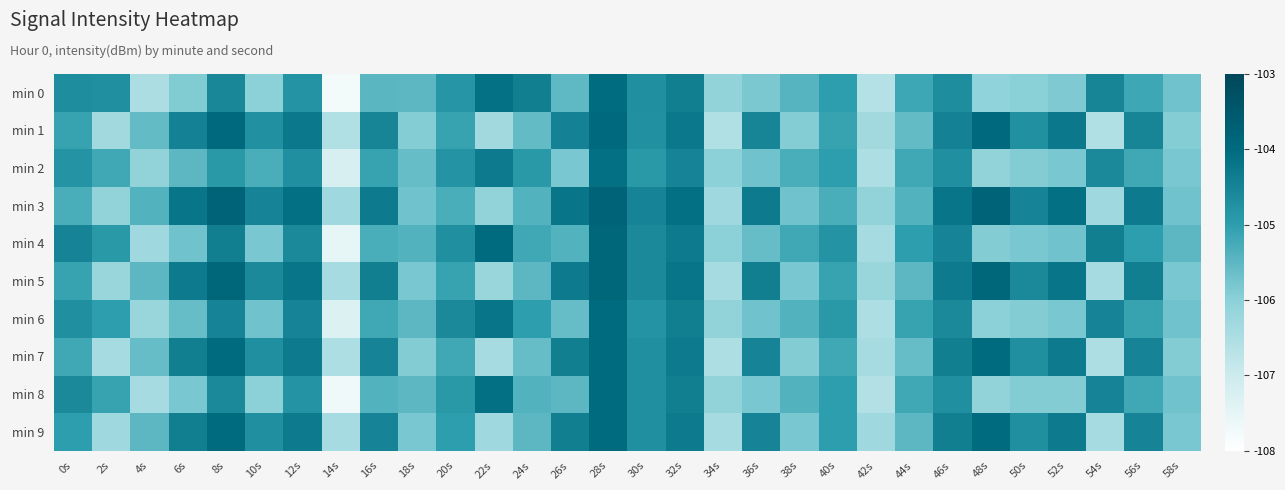

Which series changed the most between 30s and 48s?

min 8